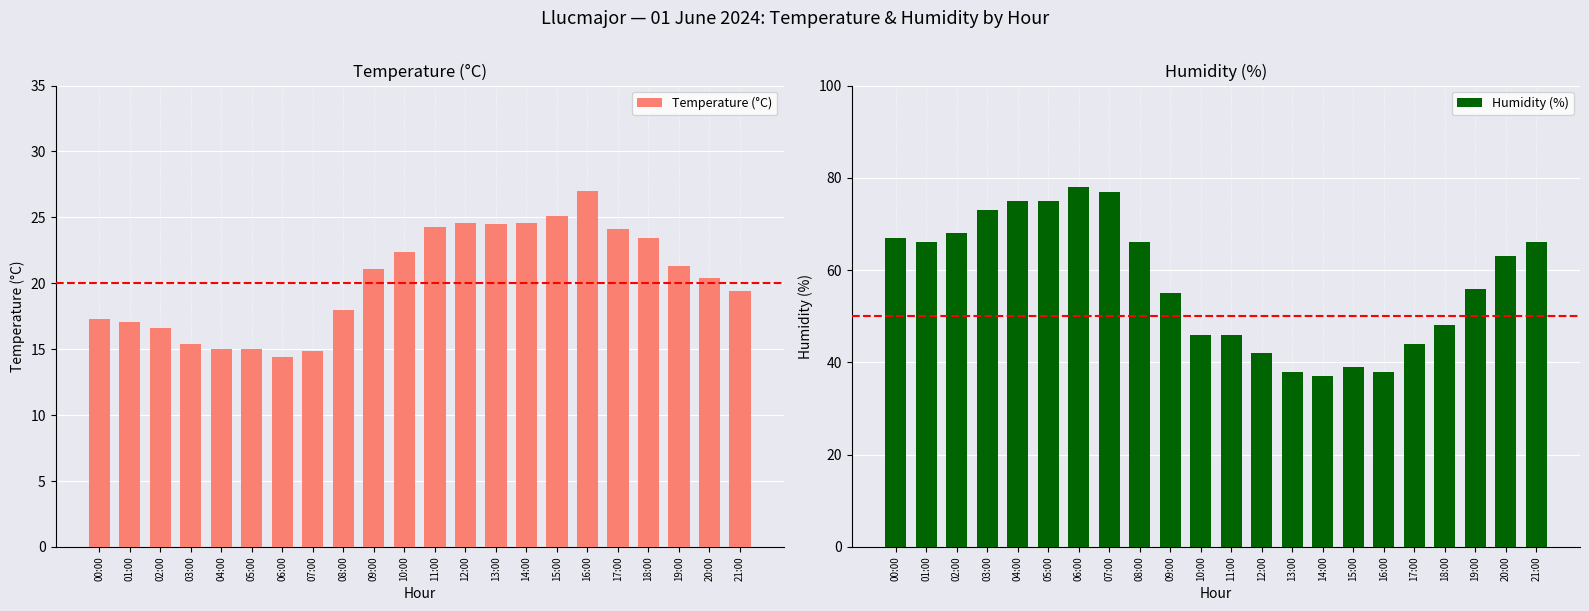

Reading left to right, extract all data points from this chart.

Temperature (°C): 00:00=17.3	01:00=17.1	02:00=16.6	03:00=15.4	04:00=15.0	05:00=15.0	06:00=14.4	07:00=14.9	08:00=18.0	09:00=21.1	10:00=22.4	11:00=24.3	12:00=24.6	13:00=24.5	14:00=24.6	15:00=25.1	16:00=27.0	17:00=24.1	18:00=23.4	19:00=21.3	20:00=20.4	21:00=19.4
Humidity (%): 00:00=67.0	01:00=66.0	02:00=68.0	03:00=73.0	04:00=75.0	05:00=75.0	06:00=78.0	07:00=77.0	08:00=66.0	09:00=55.0	10:00=46.0	11:00=46.0	12:00=42.0	13:00=38.0	14:00=37.0	15:00=39.0	16:00=38.0	17:00=44.0	18:00=48.0	19:00=56.0	20:00=63.0	21:00=66.0